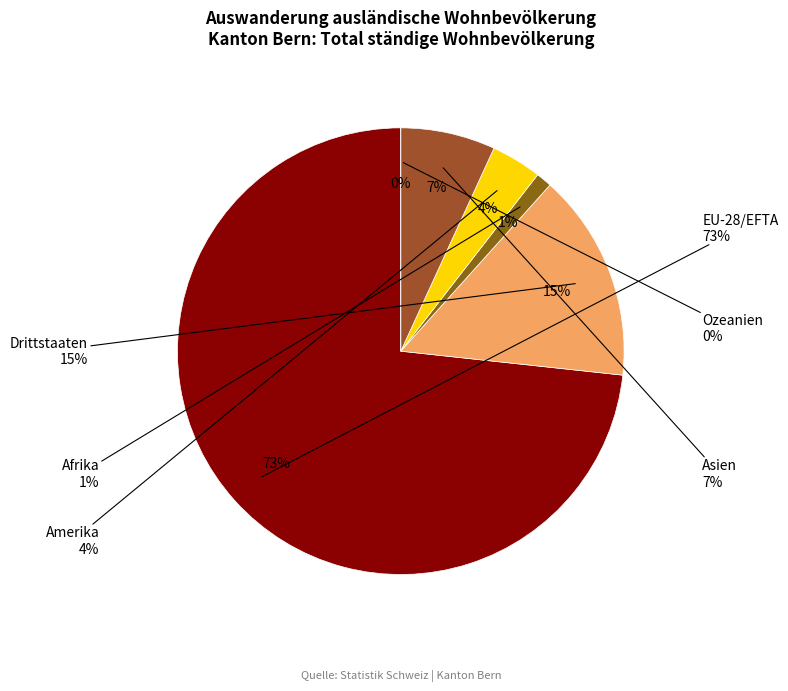

To the nearest percent, what is the difference between the largest and smallest slice percentages?

73%